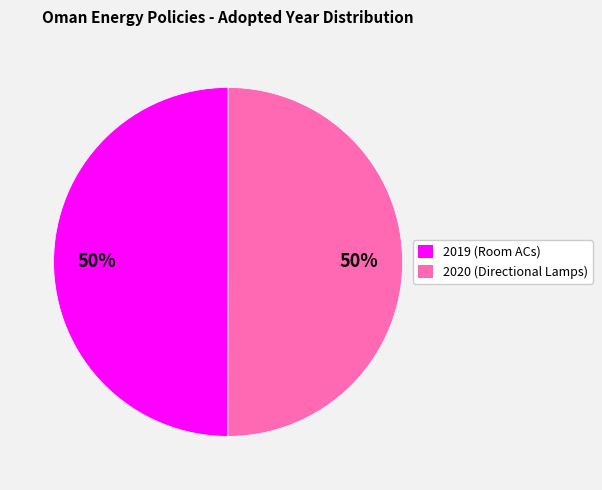

What is the ratio of the value at 2020 (Directional Lamps) to the value at 2019 (Room ACs)?

1.0